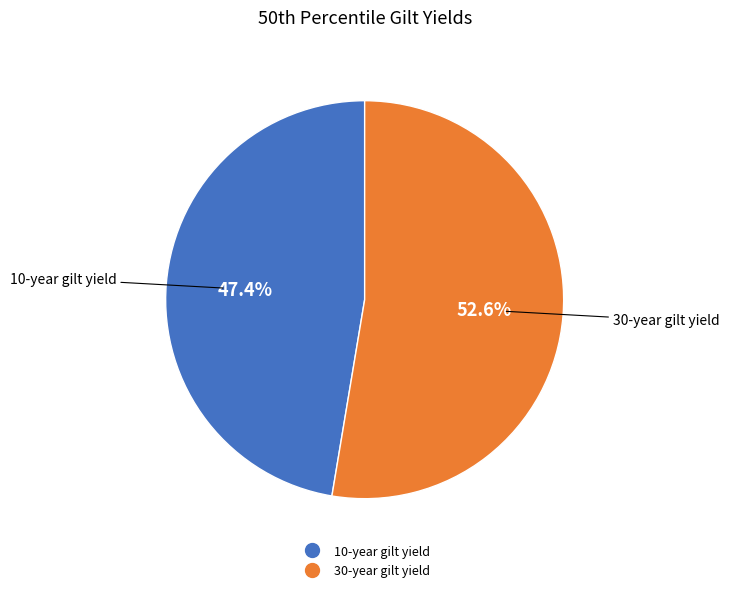

To the nearest percent, what is the average slice percentage?

50%